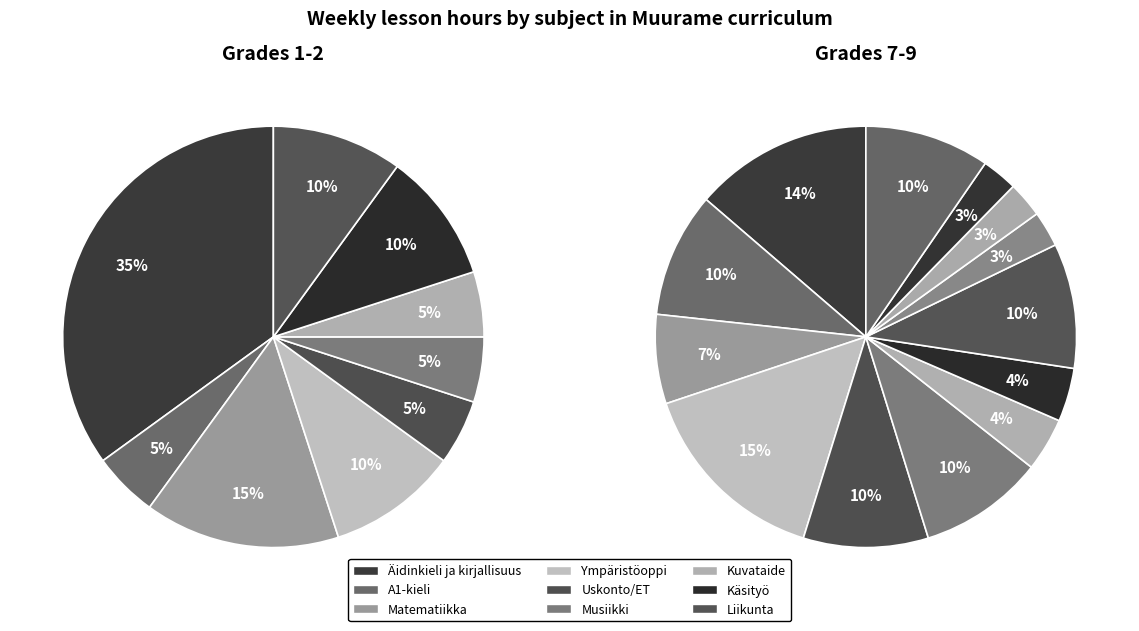

To the nearest percent, what portion does Kuvataide represent?

3%